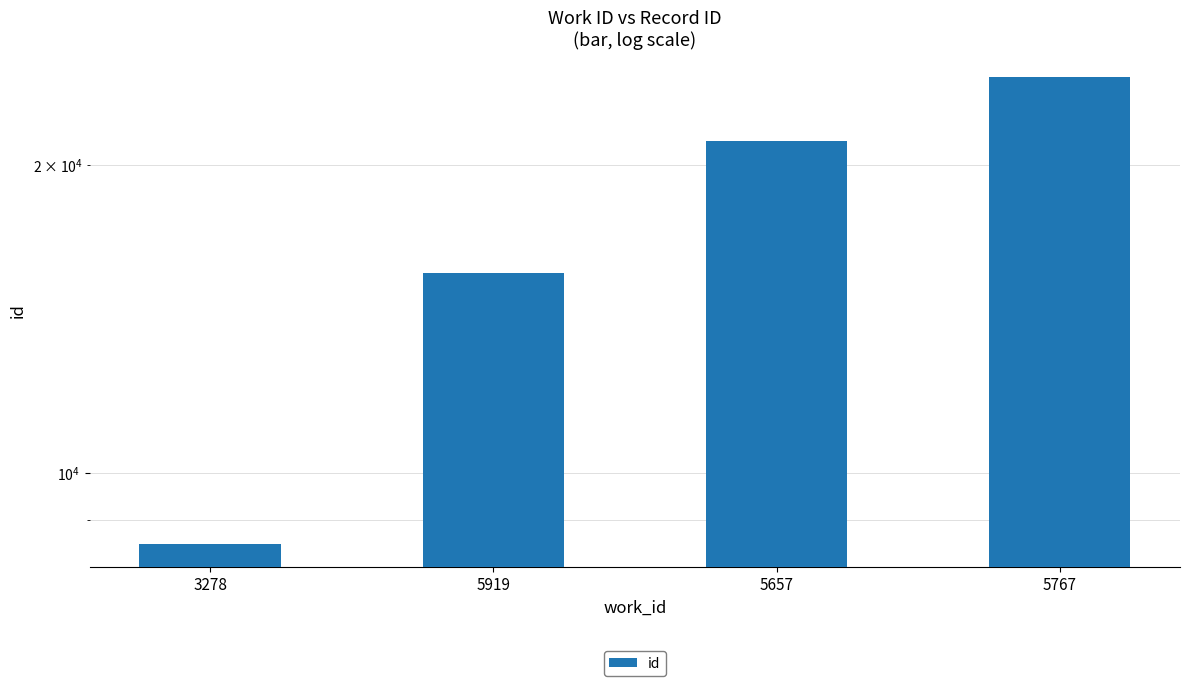

Rank the categories by value from highest to lowest.

5767, 5657, 5919, 3278